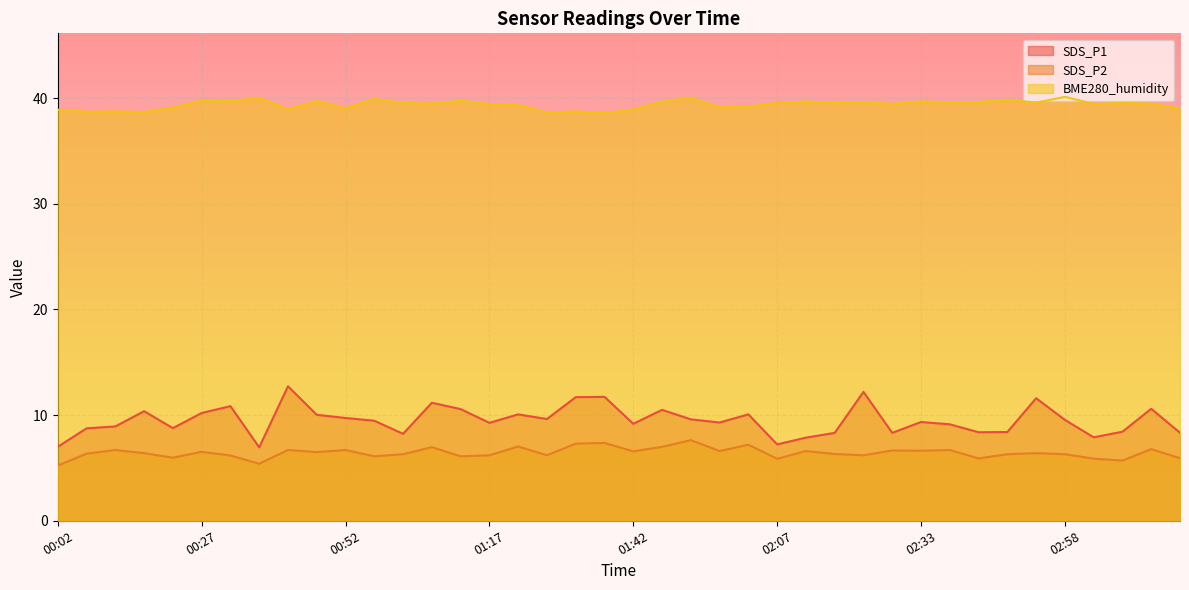

What is the sum of all SDS_P1 values?

380.4